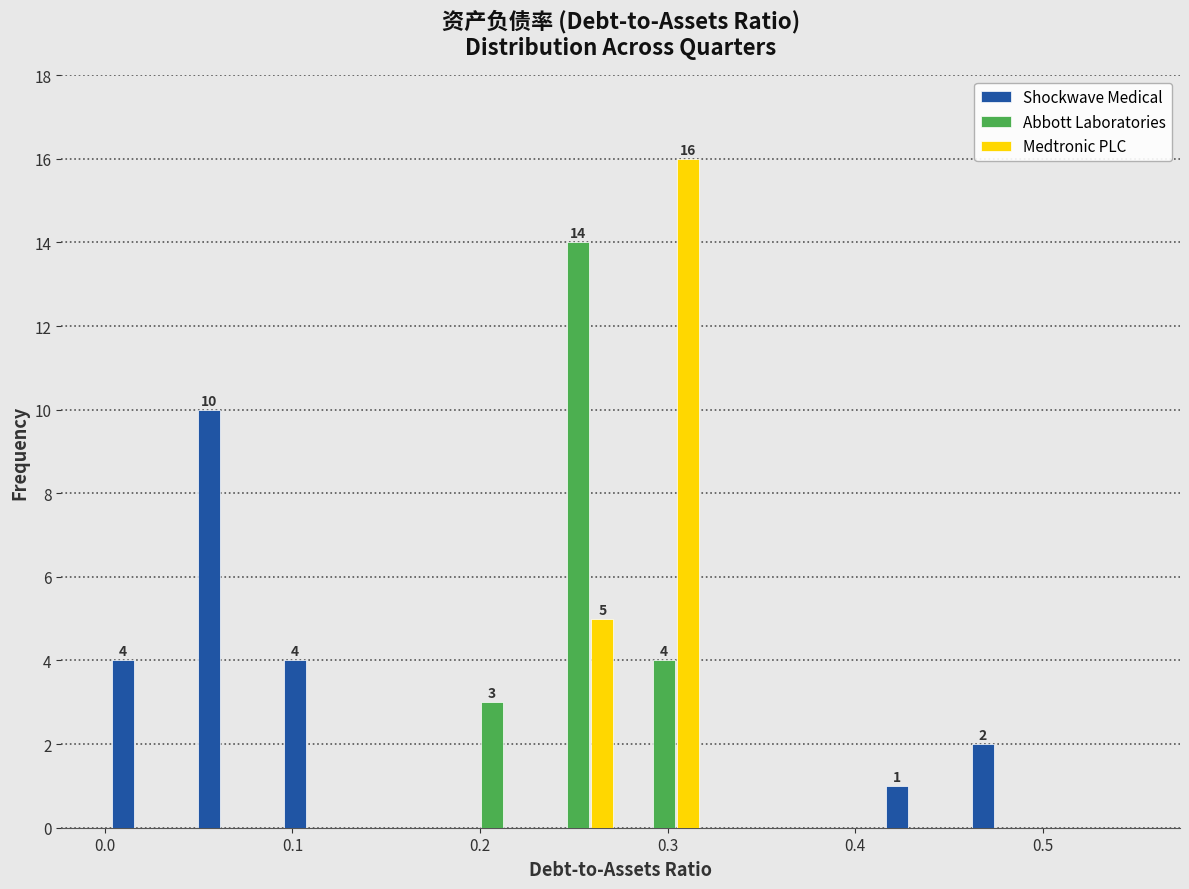

In the Abbott Laboratories series, which range on the x-axis has the tallest bar?

0.23 to 0.28